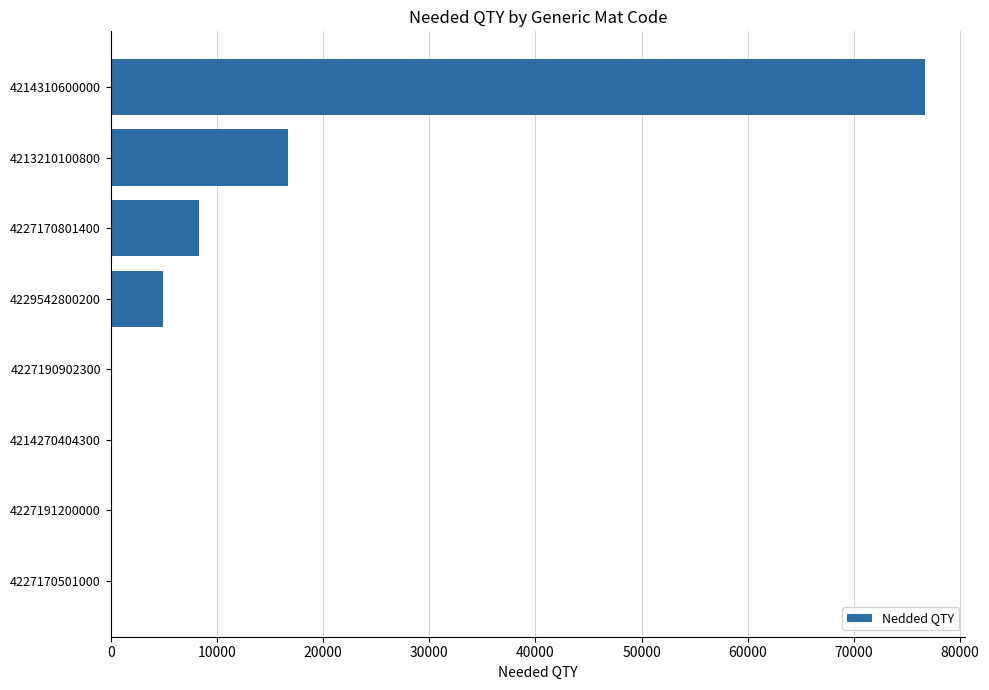

What is the maximum value shown in the chart?

76668